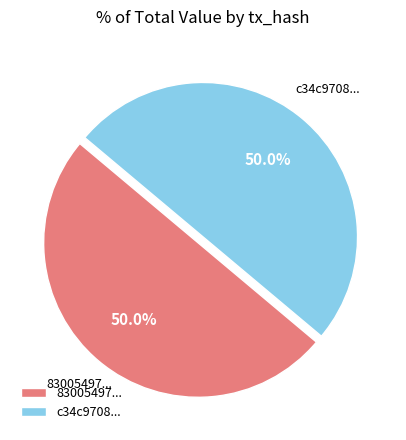

What is the ratio of the value at 83005497... to the value at c34c9708...?

1.0